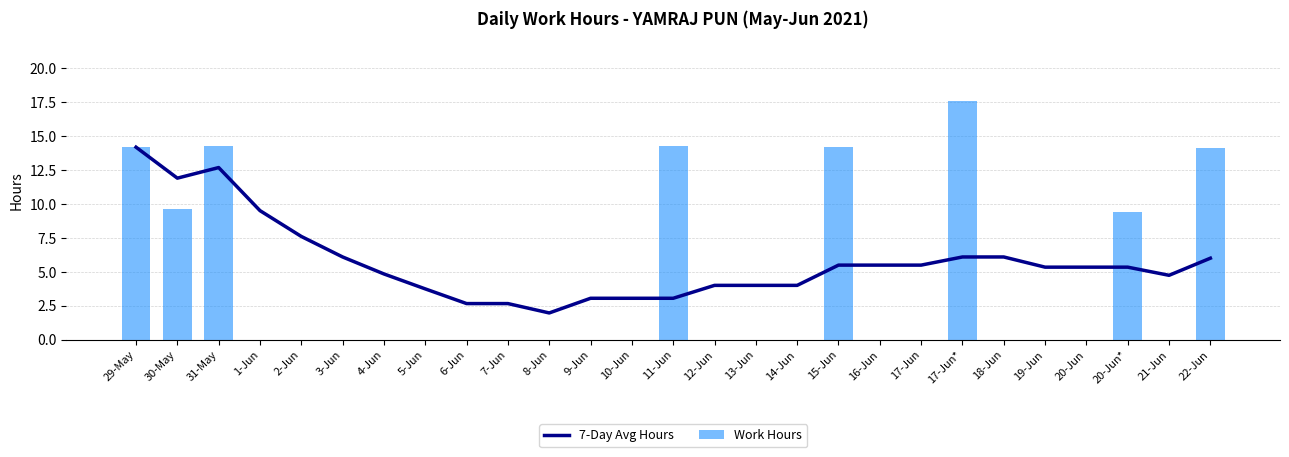

Is it true that Work Hours equals 16.7 at 20-Jun*?

False